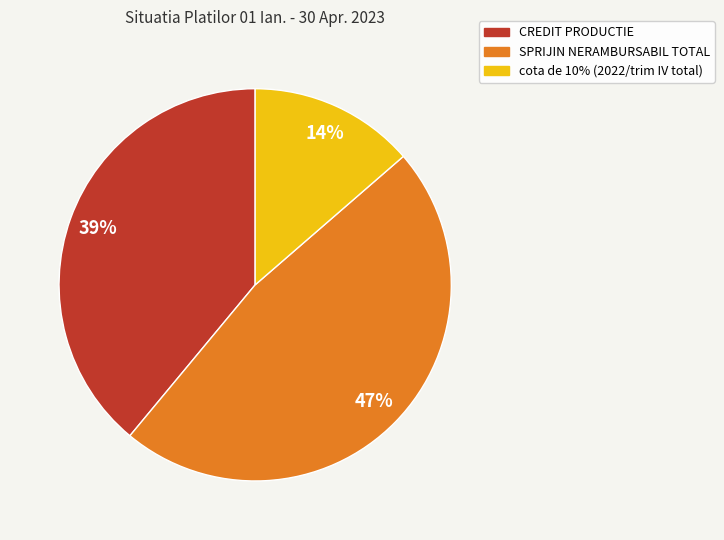

Does cota de 10% (2022/trim IV total) account for over 50% of the chart?

No